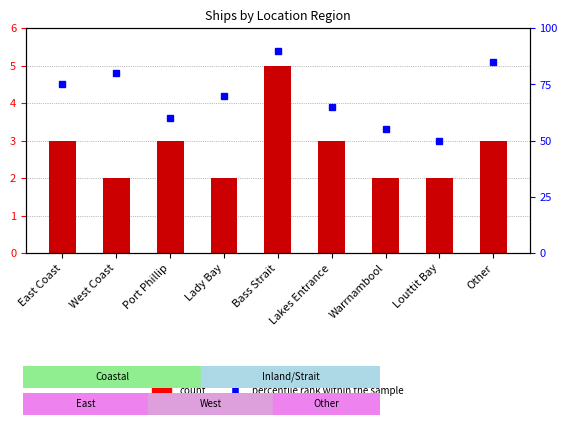

At Warrnambool, list the series in order from smallest to largest.

count, percentile rank within the sample